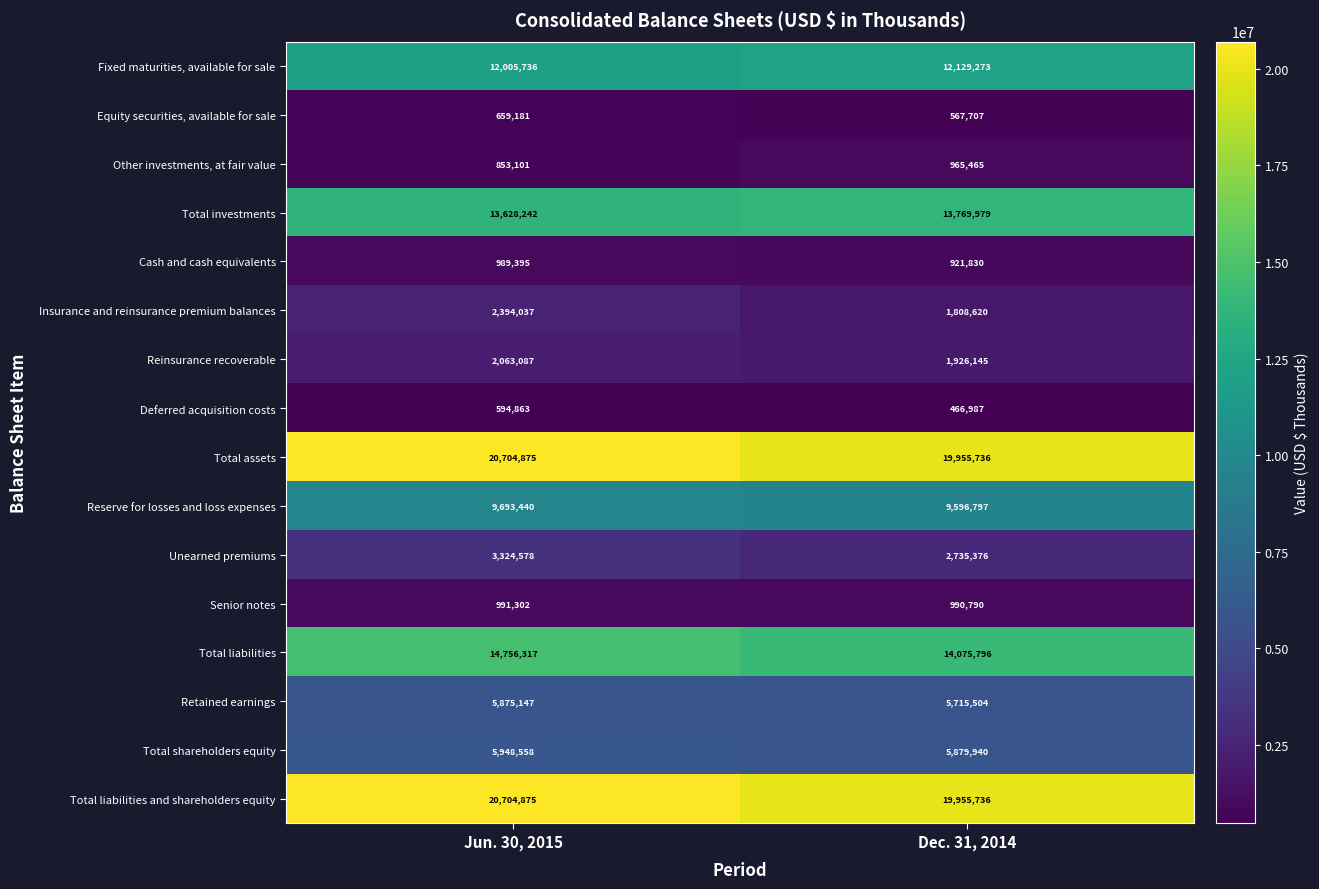

What is the average value of the Other investments, at fair value series?

909283